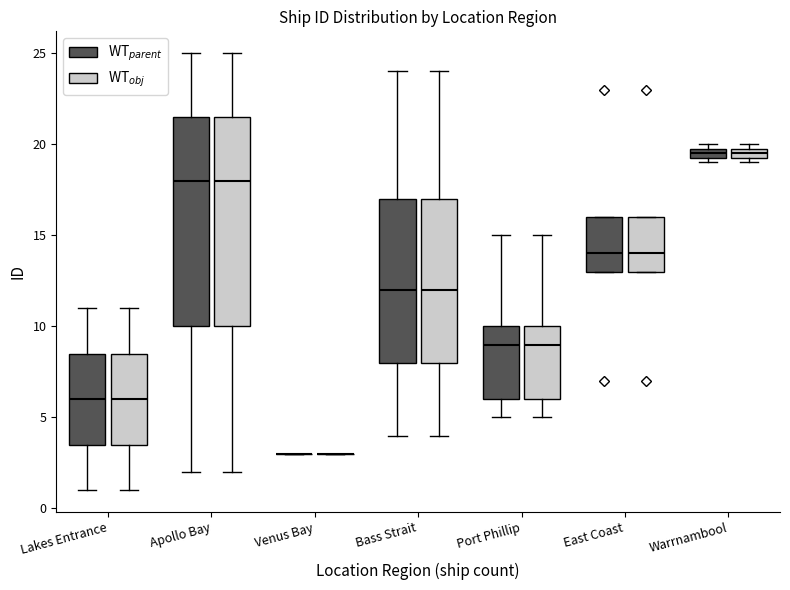

Where is the upper edge of the box for Port Phillip (WT$_{obj}$) on the y-axis? The values are not printed on the chart, so give them approximately, as read against the axis.

10.0